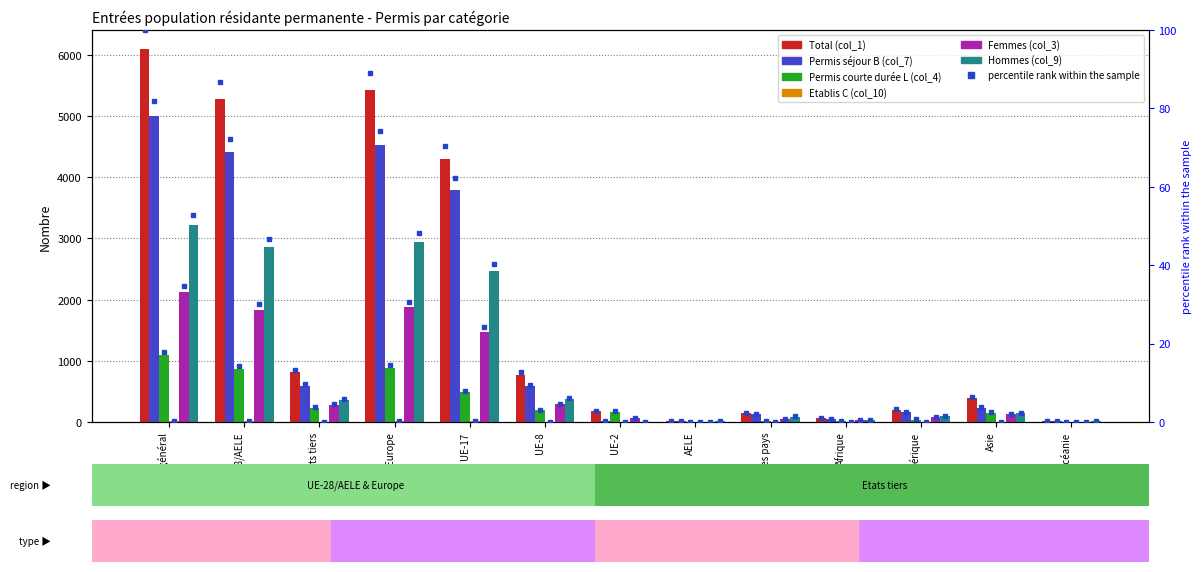

List the series in order of their overall mean, highest first.

Total (col_1), Permis séjour B (col_7), Hommes (col_9), Femmes (col_3), Permis courte durée L (col_4), Etablis C (col_10)